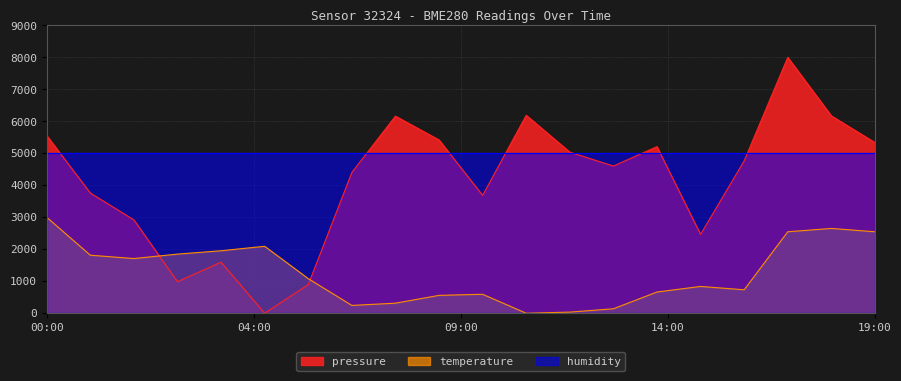

What is the sum of all temperature values?

25360.5